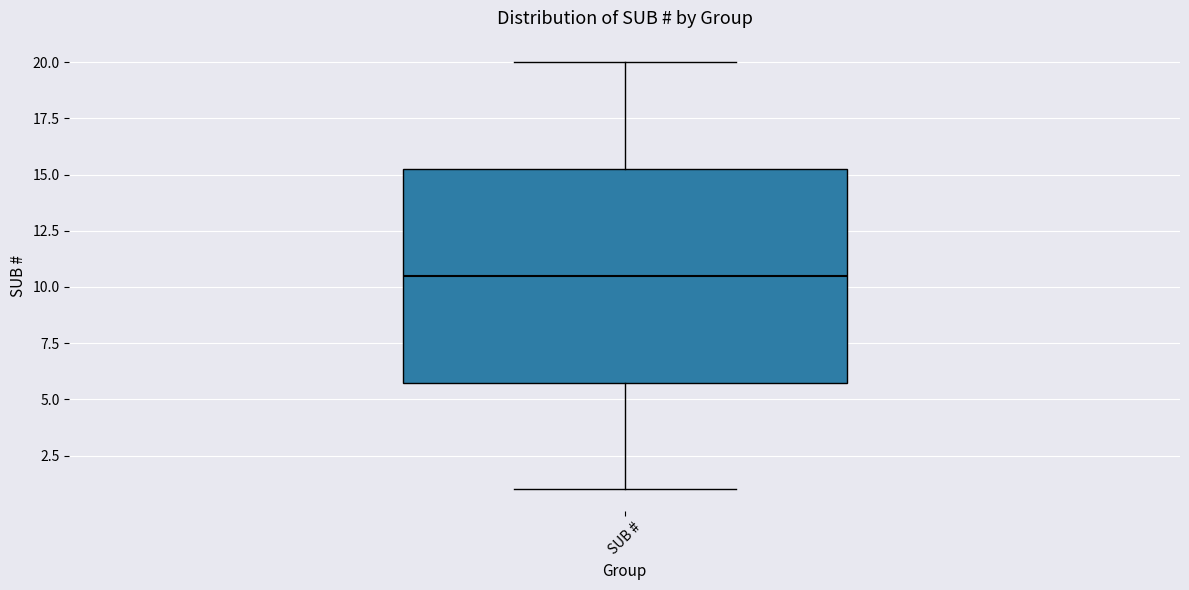

Where does the upper whisker of the box for SUB # end on the y-axis? The values are not printed on the chart, so give them approximately, as read against the axis.

20.0